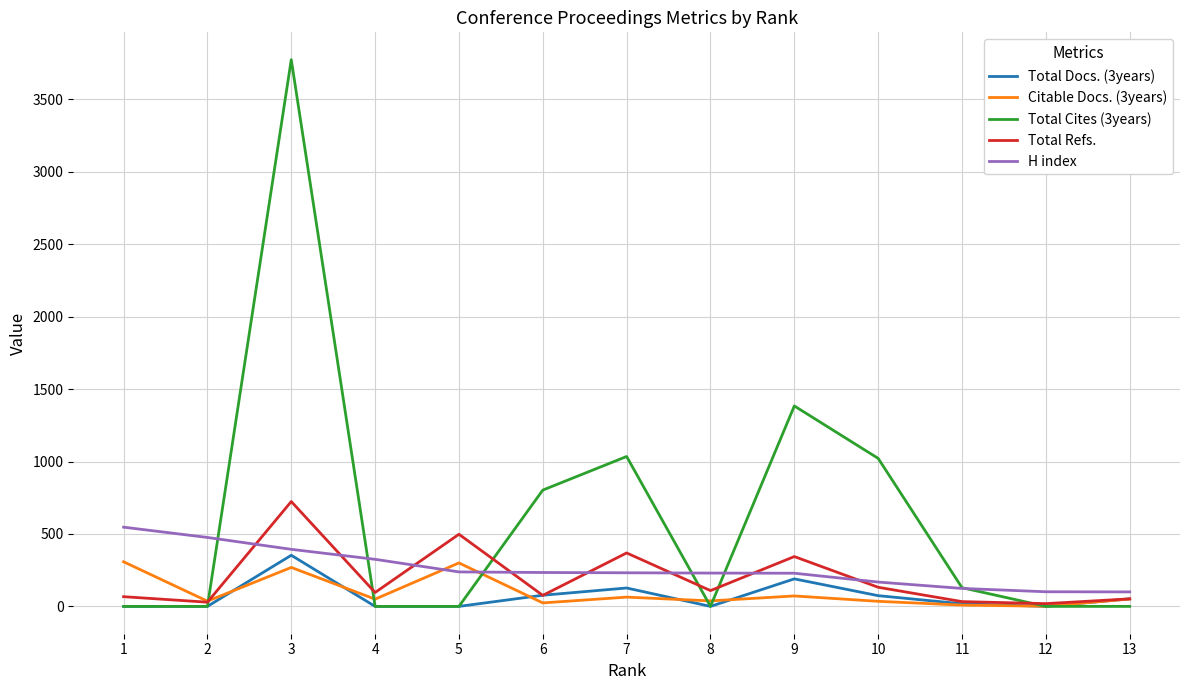

At which category is the sum across all series the highest?

3